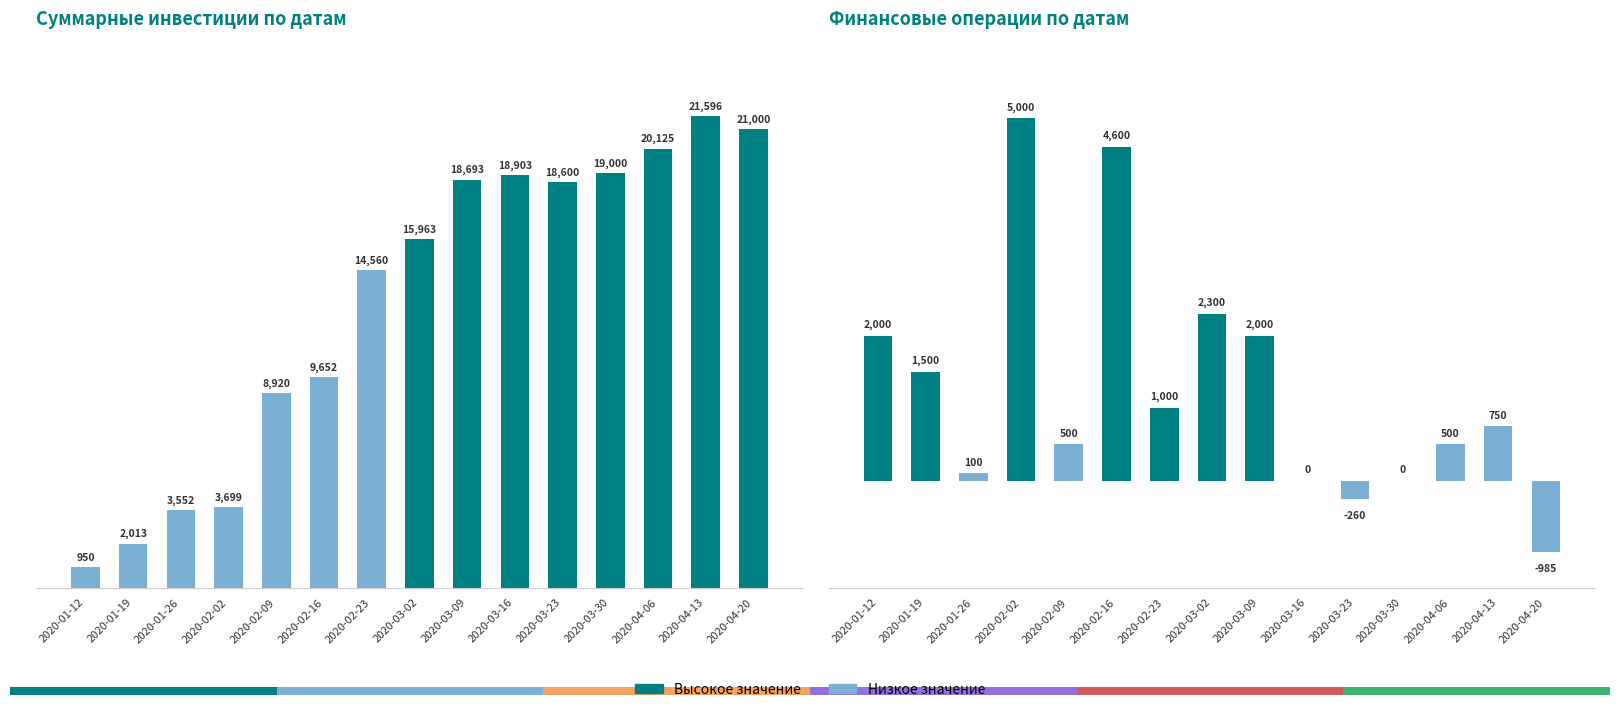

True or false: Суммарные инвестиции has a value of 3552 at 2020-01-26.

True